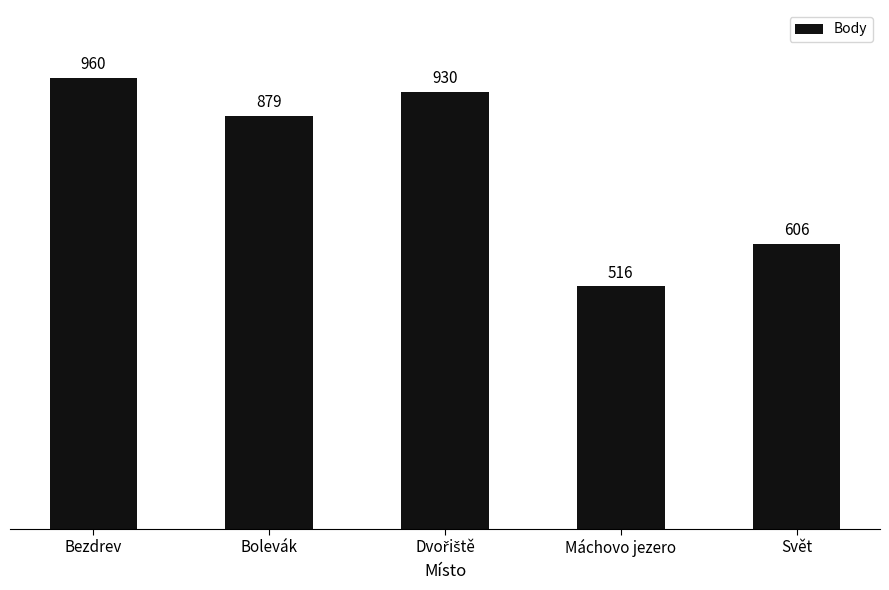

What is the average value?

778